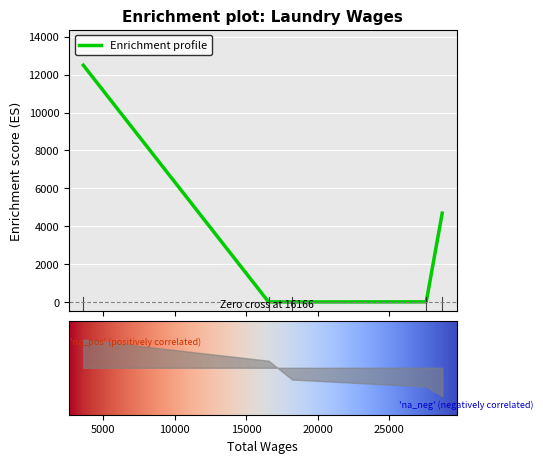

How many data points does each series have?

5